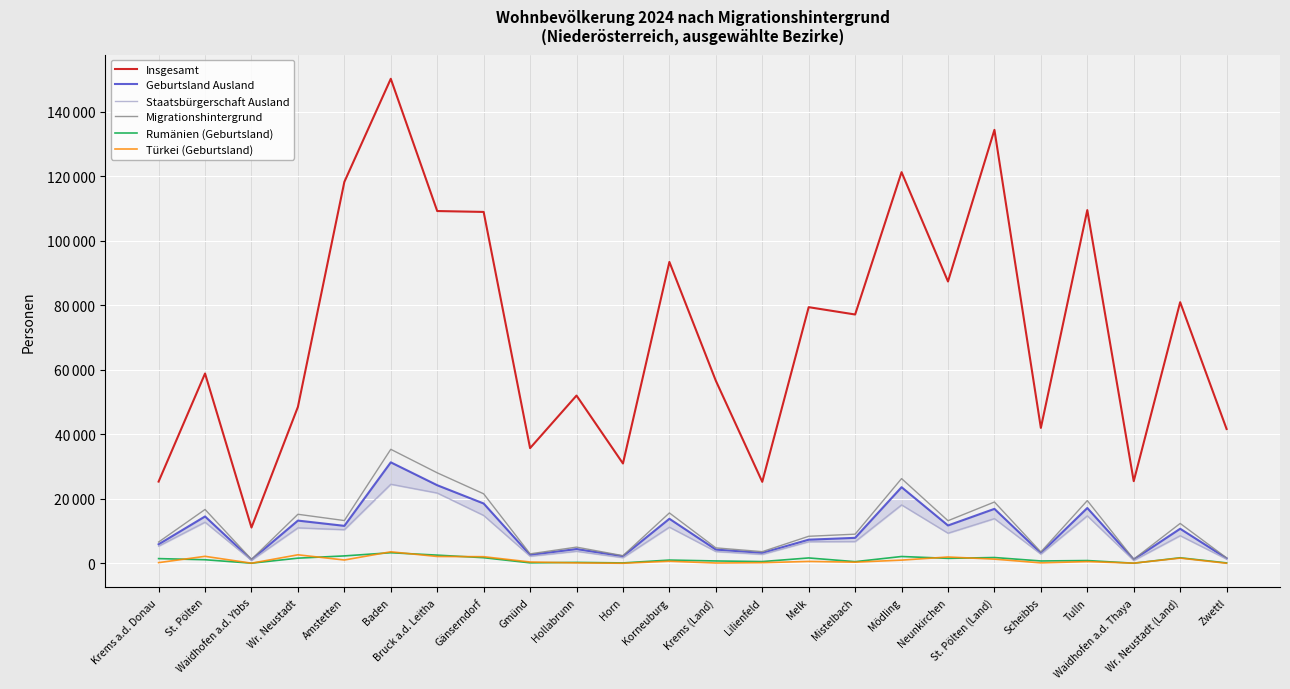

True or false: Türkei (Geburtsland) has more than 2 interior local peaks.

True